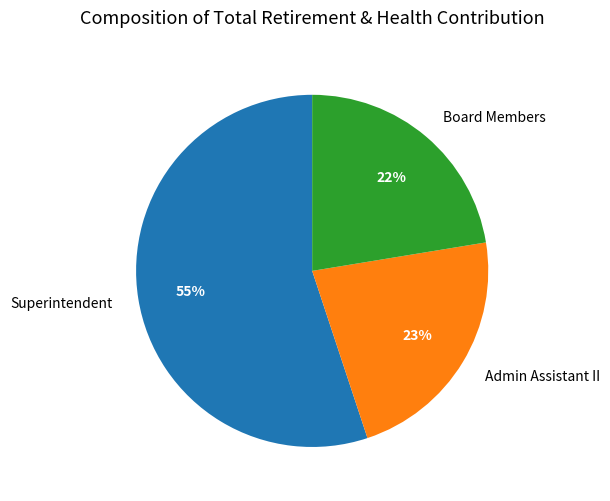

Is it true that Superintendent is 55% of the pie?

True